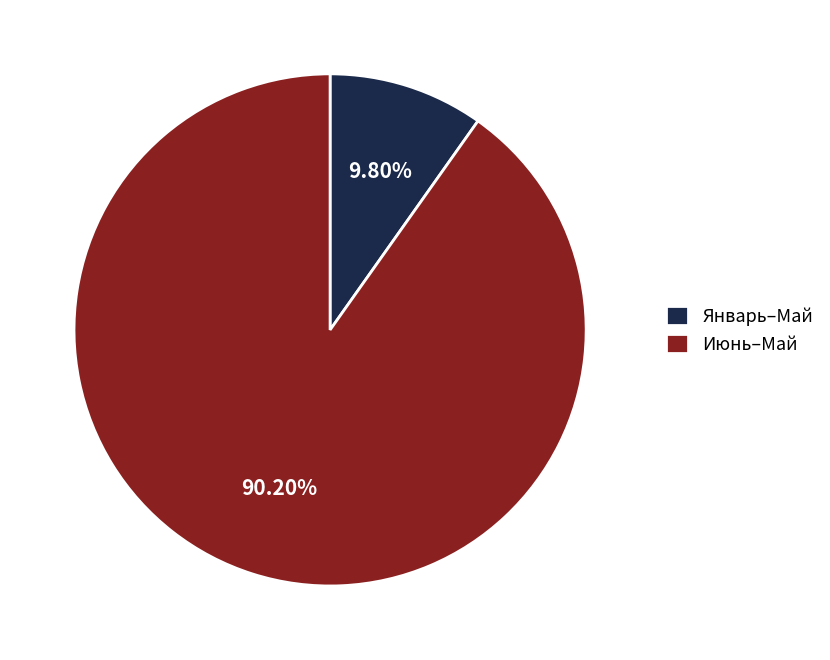

How many slices are in this pie chart?

2